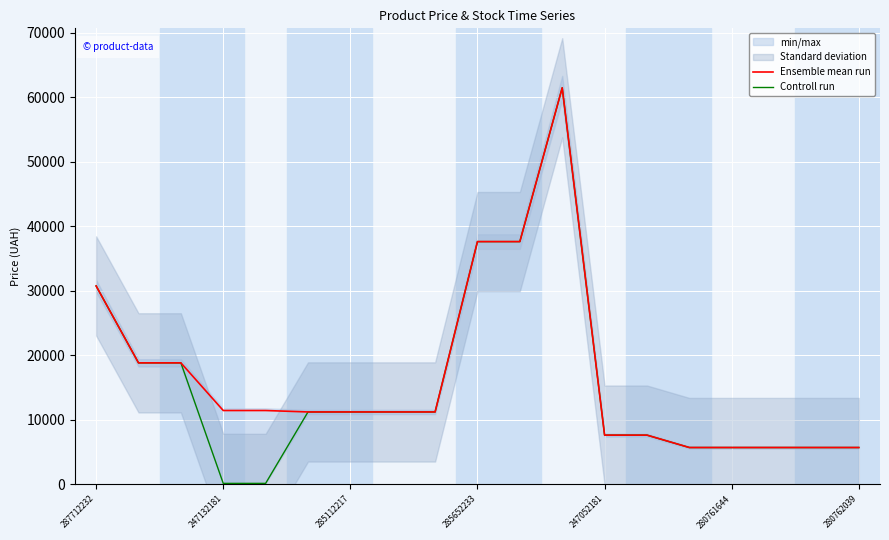

What is the value of the Ensemble mean run point at the 10th from the left?

37593.6